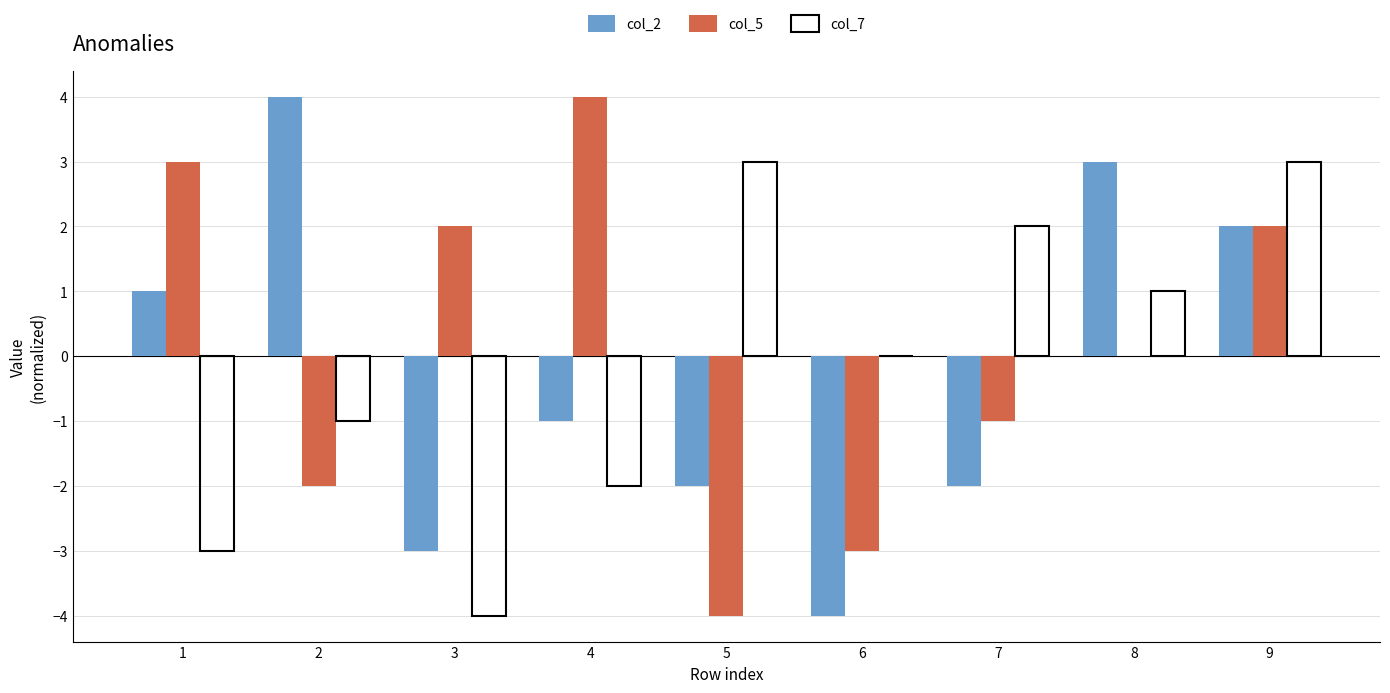

What are all the series names shown in the legend?

col_2, col_5, col_7